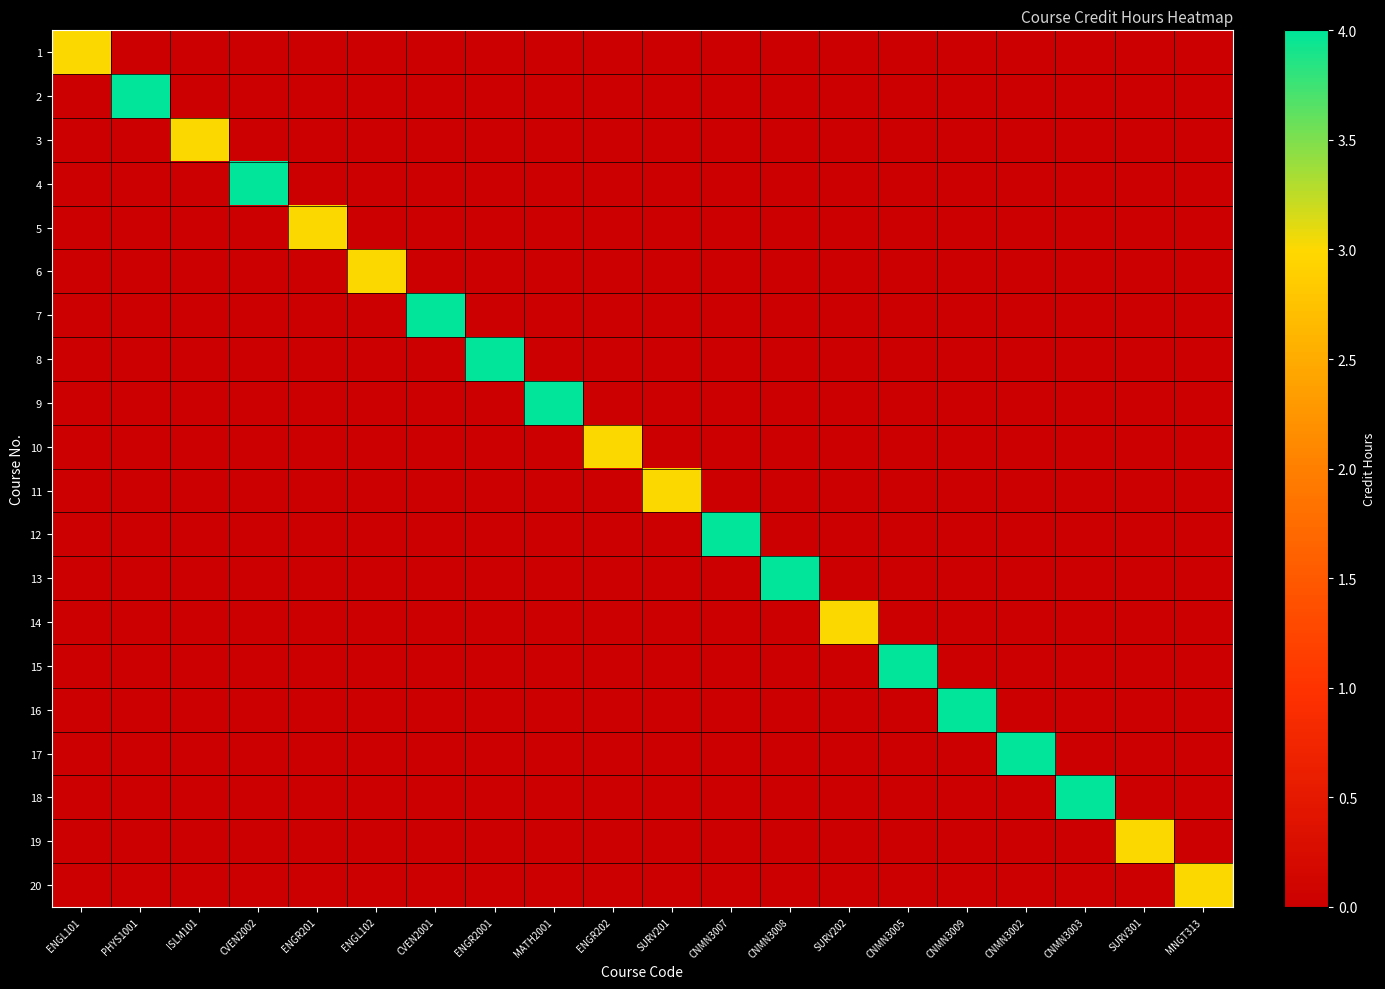

At which category does the chart reach its peak across all series?

PHYS1001